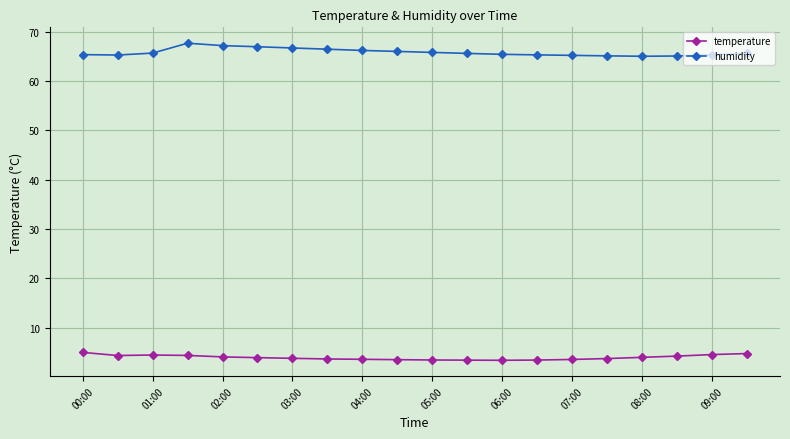

What is the lowest value of the humidity series?

65.0